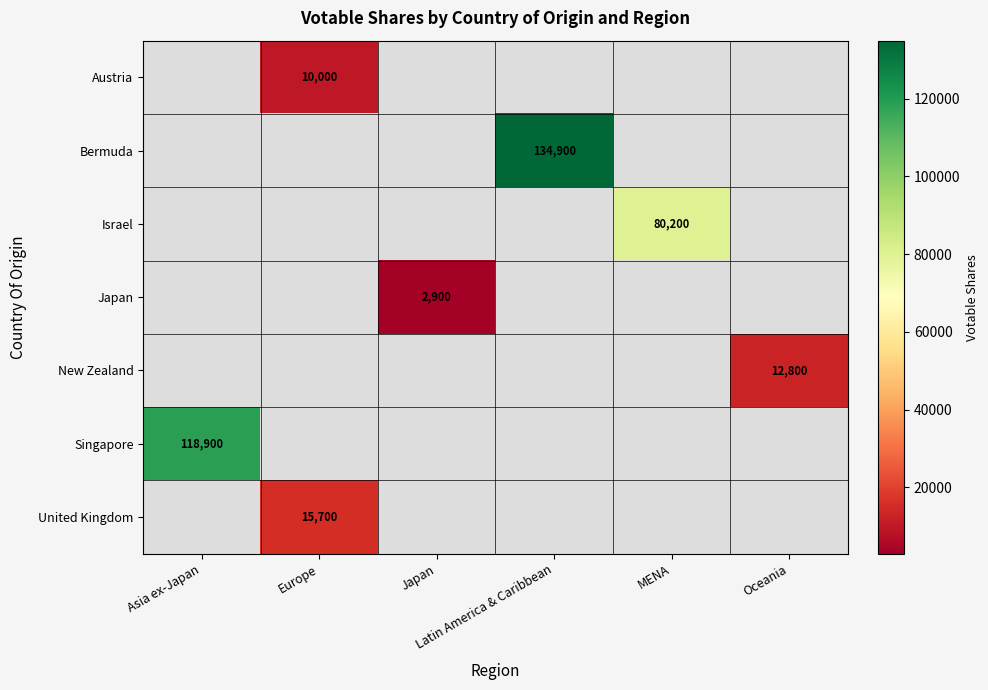

Which label corresponds to the smallest value in the chart?

Japan